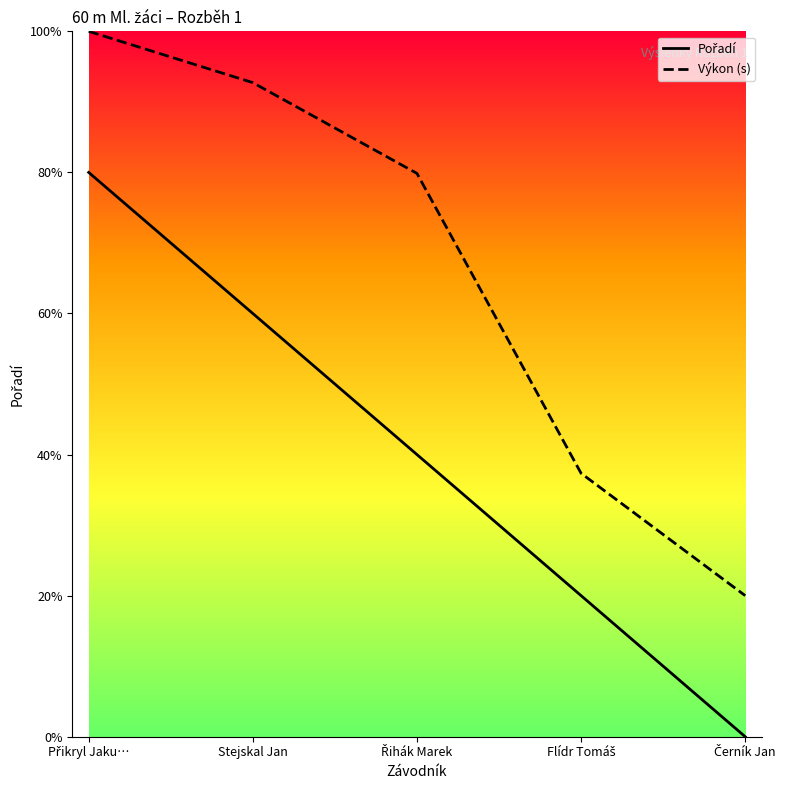

True or false: Pořadí has a value of 2.0 at Flídr Tomáš.

True